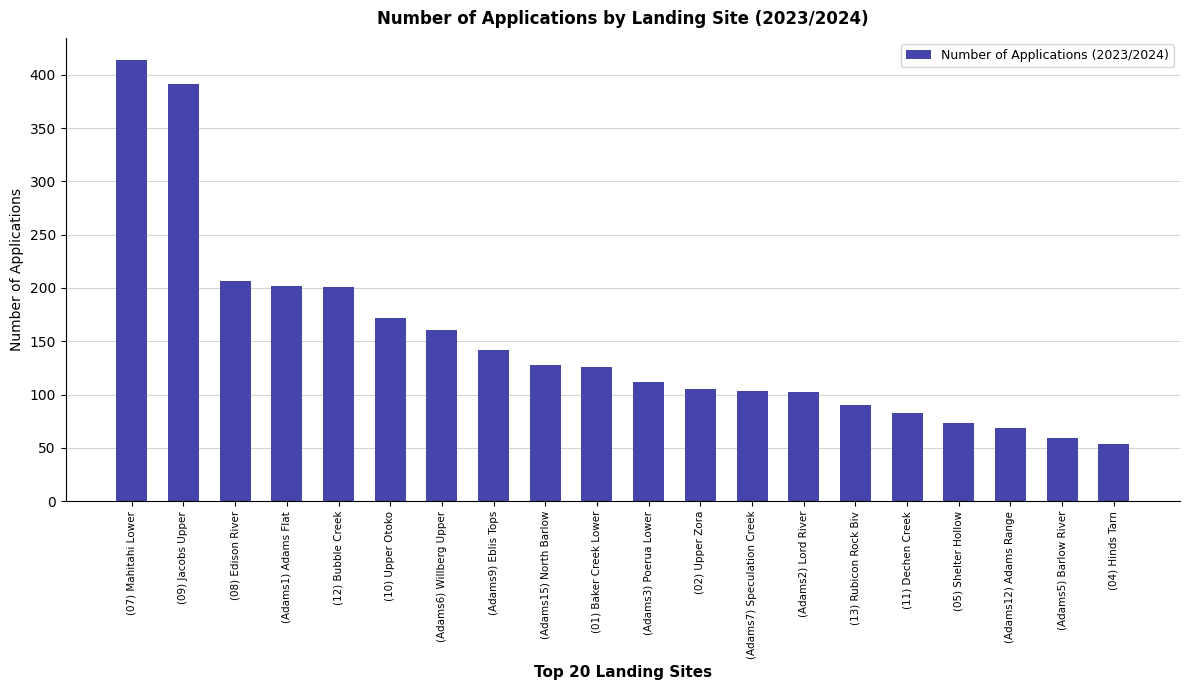

Approximately how many times larger is the value at (02) Upper Zora compared to (01) Baker Creek Lower?

0.8